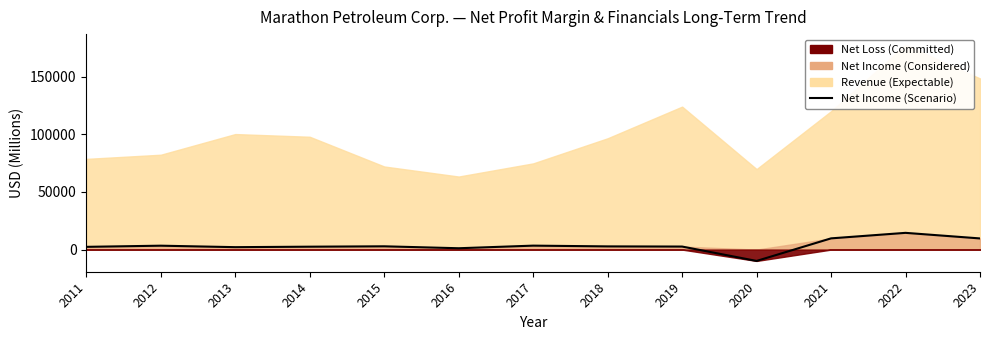

What is the difference between the values at 2023 and 2015?

6829